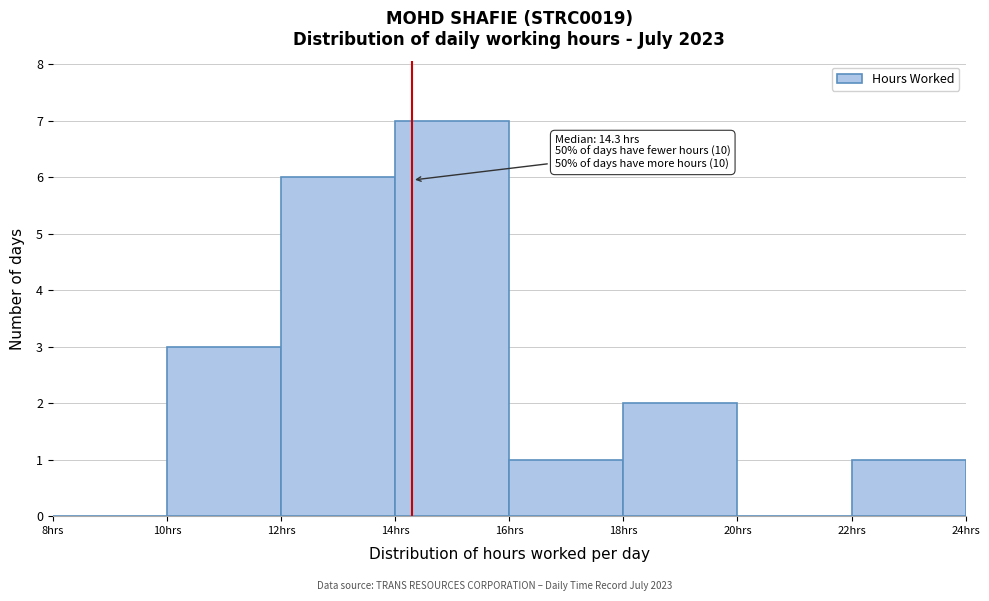

Over which range of the x-axis is the bar tallest?

14 to 16